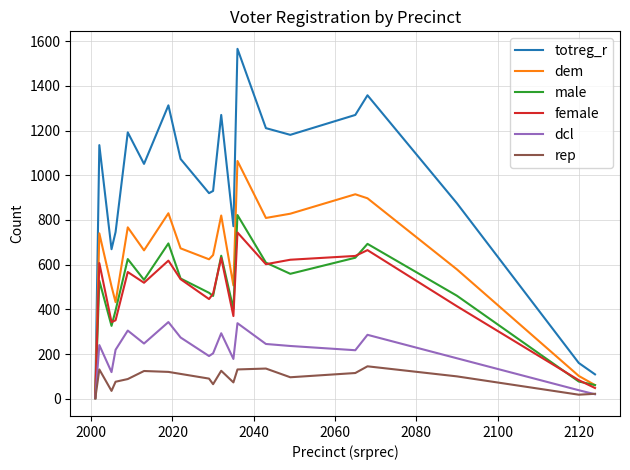

Which series has the widest spread of values?

totreg_r